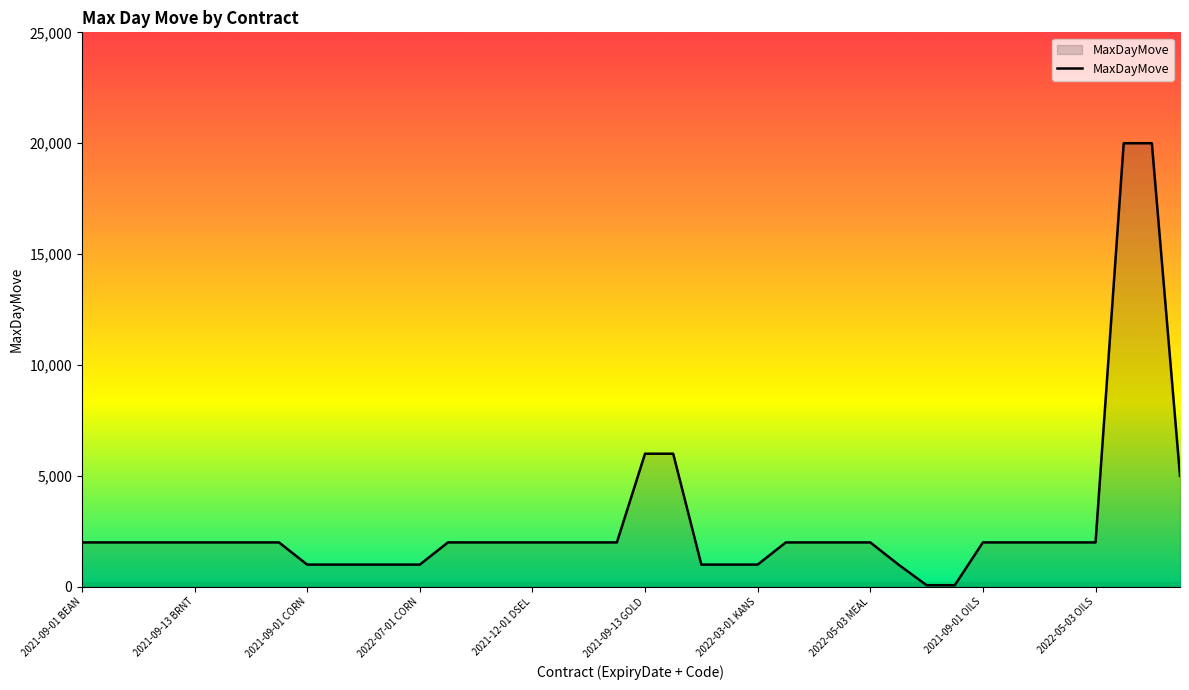

How many series are shown in this chart?

1